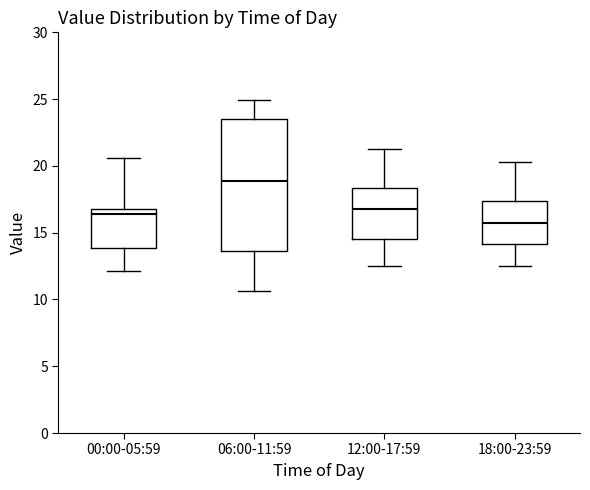

Which box is the tallest, from its lower edge to its upper edge?

06:00-11:59